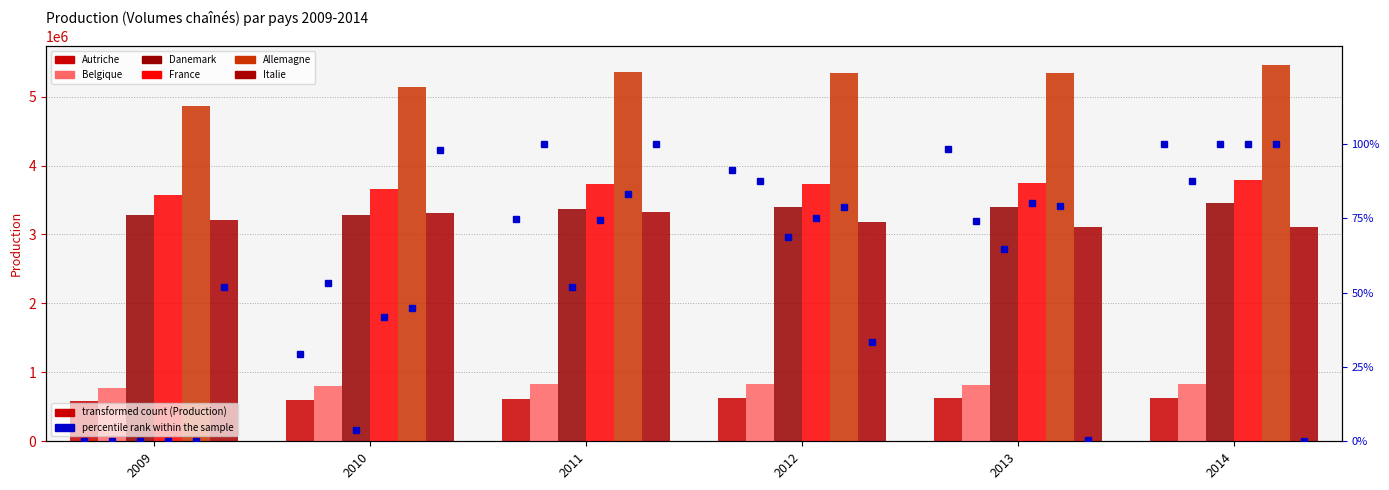

Reading left to right, what are all the values shown in this chart?

Autriche: 2009=580546.5	2010=594072.7	2011=615061.4	2012=622836.8	2013=626014.7	2014=626791.0
Belgique: 2009=770573.1	2010=805108.3	2011=835328.0	2012=827274.5	2013=818485.4	2014=827218.1
Danemark: 2009=3282296.0	2010=3288935.0	2011=3371158.0	2012=3399857.0	2013=3392938.0	2014=3453659.0
France: 2009=3565407.0	2010=3662008.0	2011=3736585.0	2012=3738800.0	2013=3749968.0	2014=3795813.0
Allemagne: 2009=4866796.0	2010=5133271.0	2011=5361280.0	2012=5335636.0	2013=5336751.0	2014=5460512.0
Italie: 2009=3216860.1	2010=3316900.1	2011=3321004.9	2012=3176397.0	2013=3104991.5	2014=3103826.7